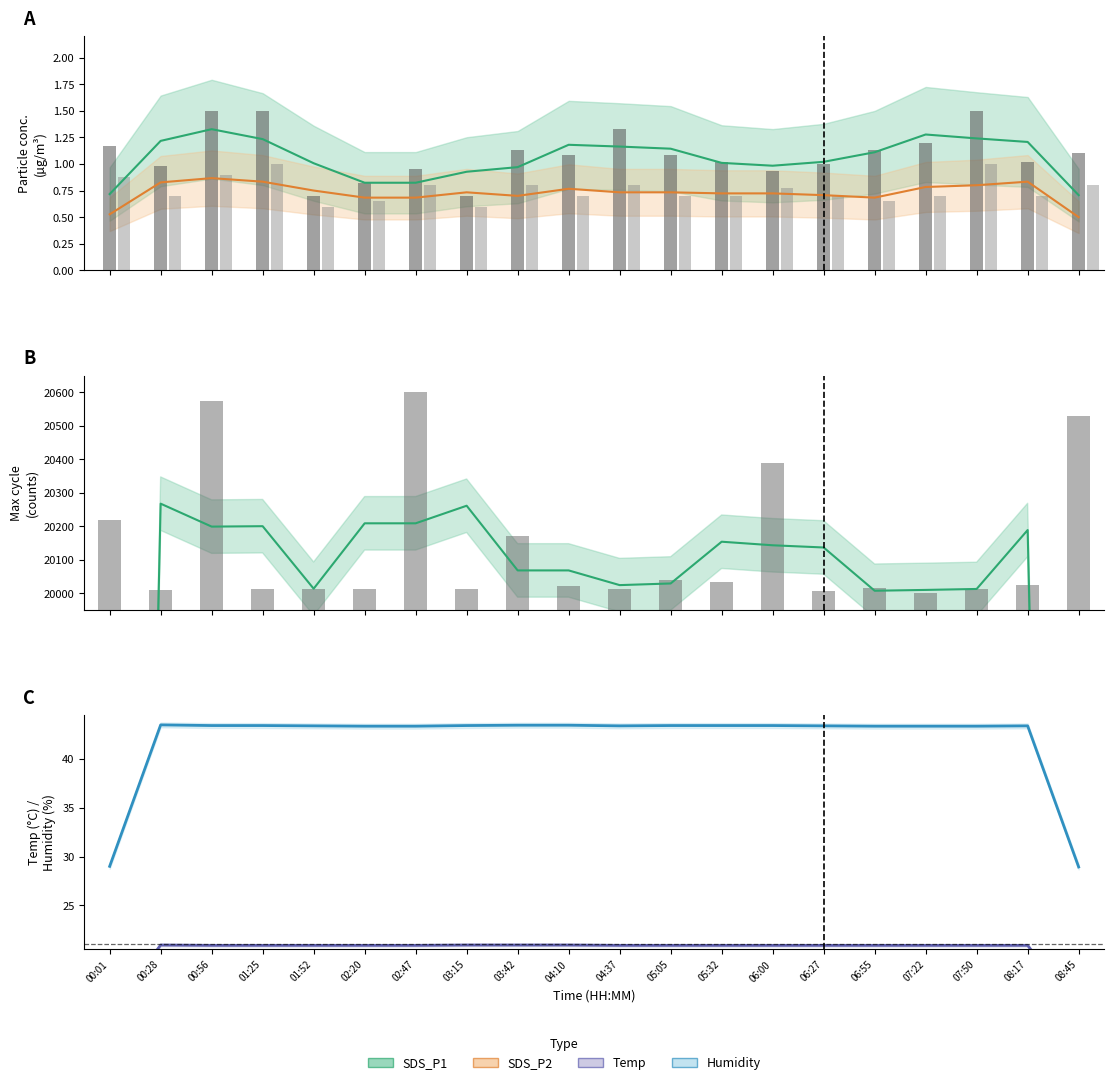

What is the approximate value of Max_cycle obs at 00:56?

20572.9